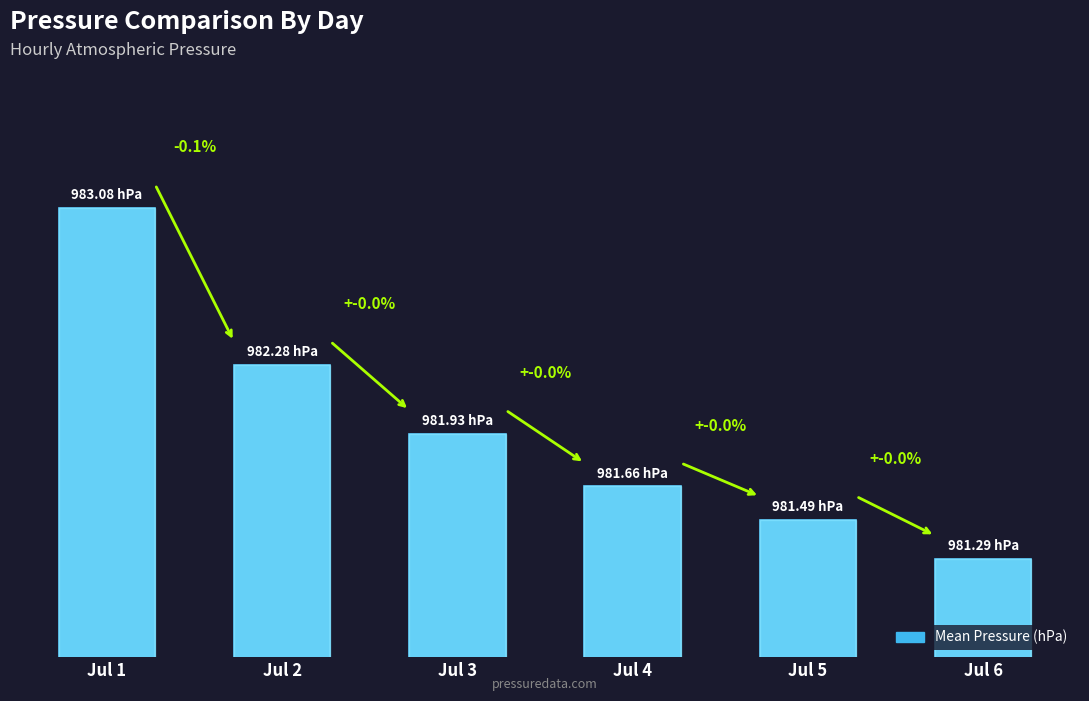

Reading left to right, transcribe all the data shown in this chart.

Jul 1=983.1	Jul 2=982.3	Jul 3=981.9	Jul 4=981.7	Jul 5=981.5	Jul 6=981.3